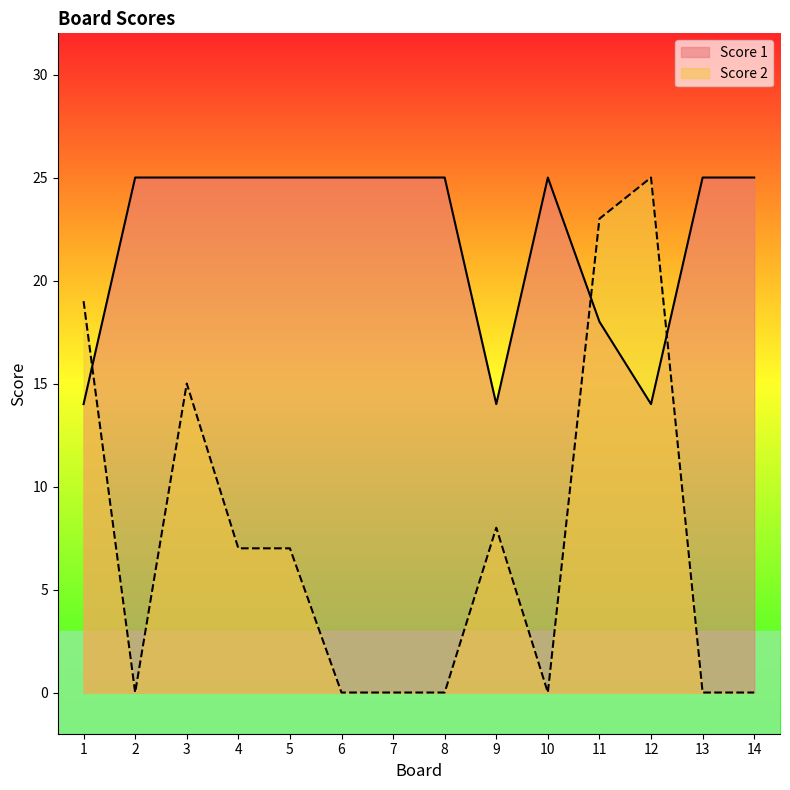

What is the difference between the highest and lowest values at 11?

5